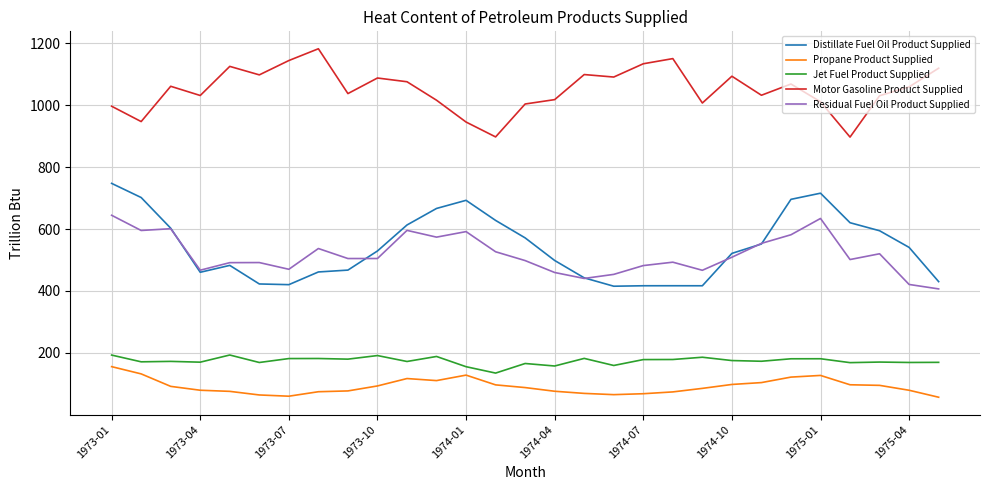

Which series has the largest total across all categories?

Motor Gasoline Product Supplied